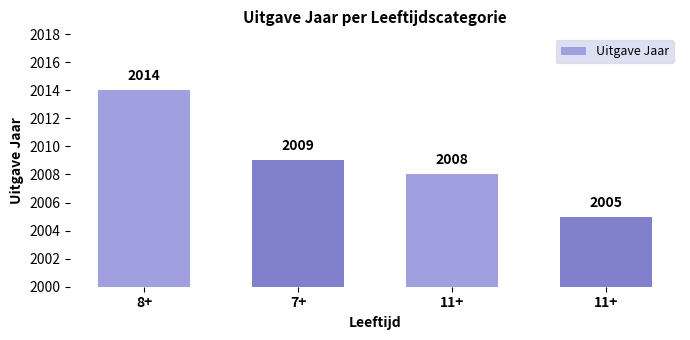

Reading left to right, list all the values displayed in this chart.

2014	2009	2008	2005